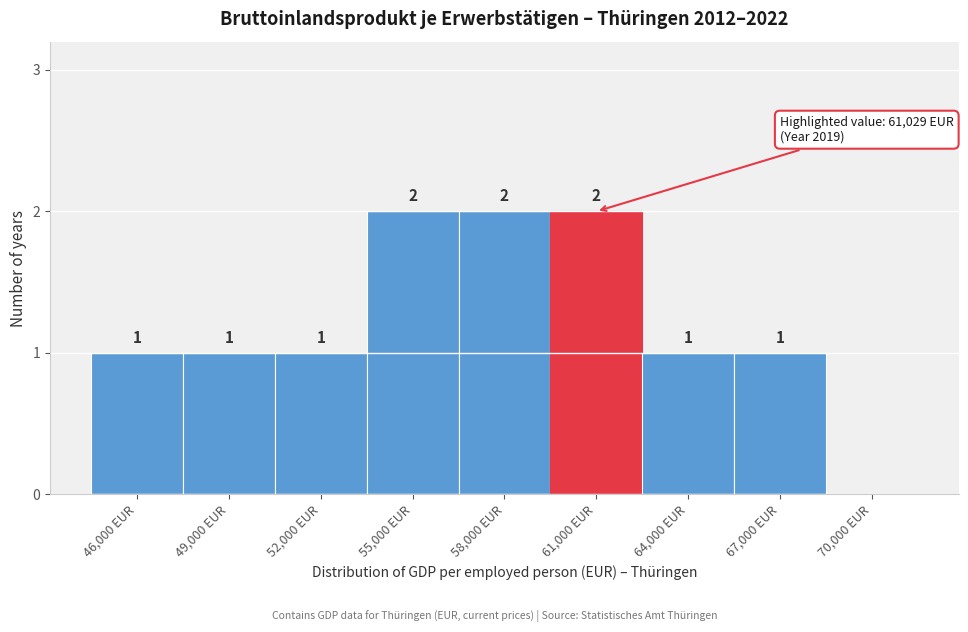

Reading right to left, extract all data points from this chart.

70,000 EUR=0	67,000 EUR=1	64,000 EUR=1	61,000 EUR=2	58,000 EUR=2	55,000 EUR=2	52,000 EUR=1	49,000 EUR=1	46,000 EUR=1